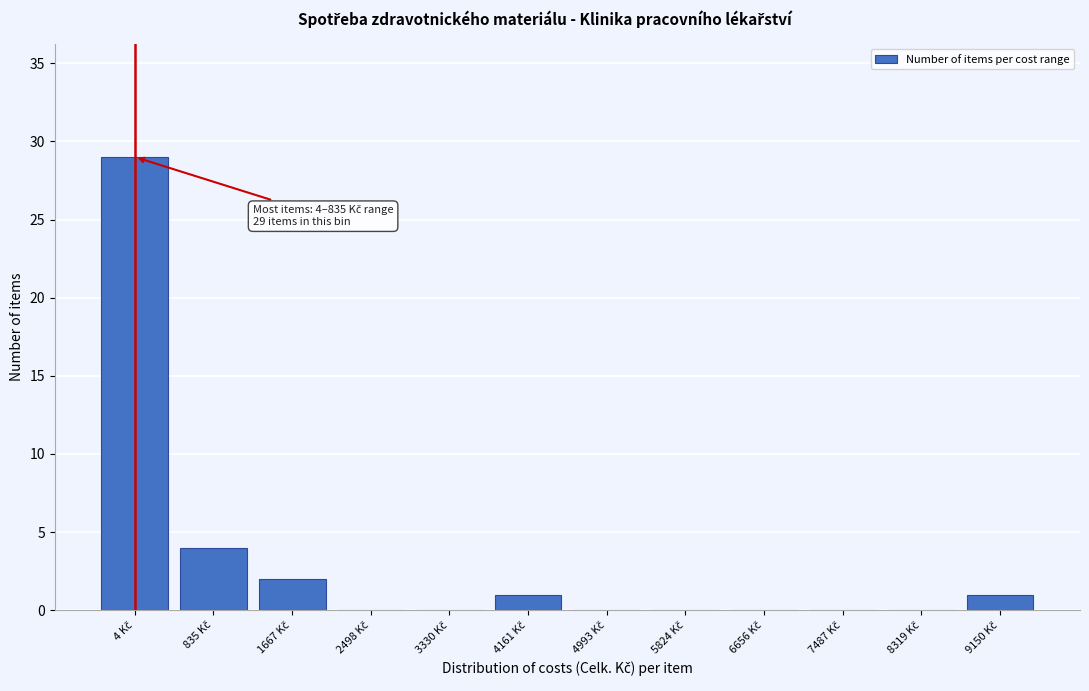

What is the greatest value displayed?

29